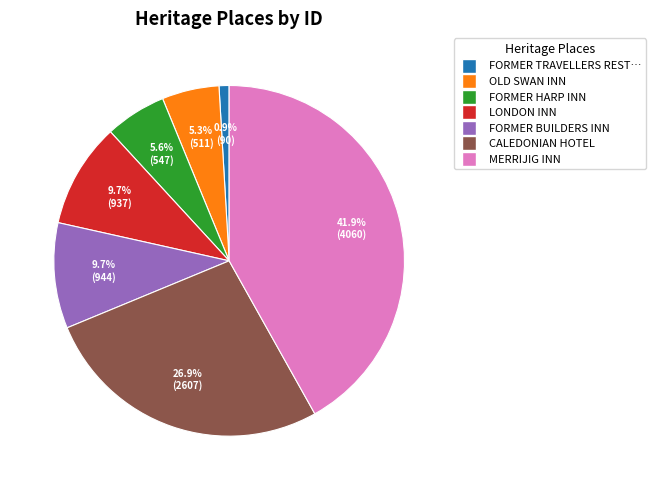

Is there any slice that represents more than half of the pie?

No